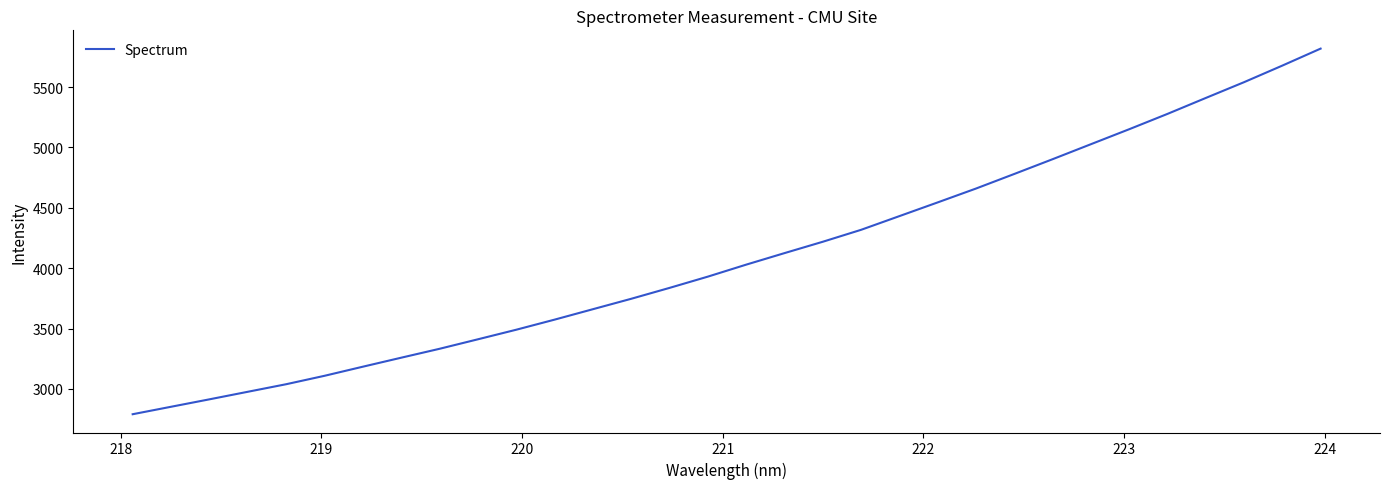

What is the difference between the maximum and minimum values?

3028.1